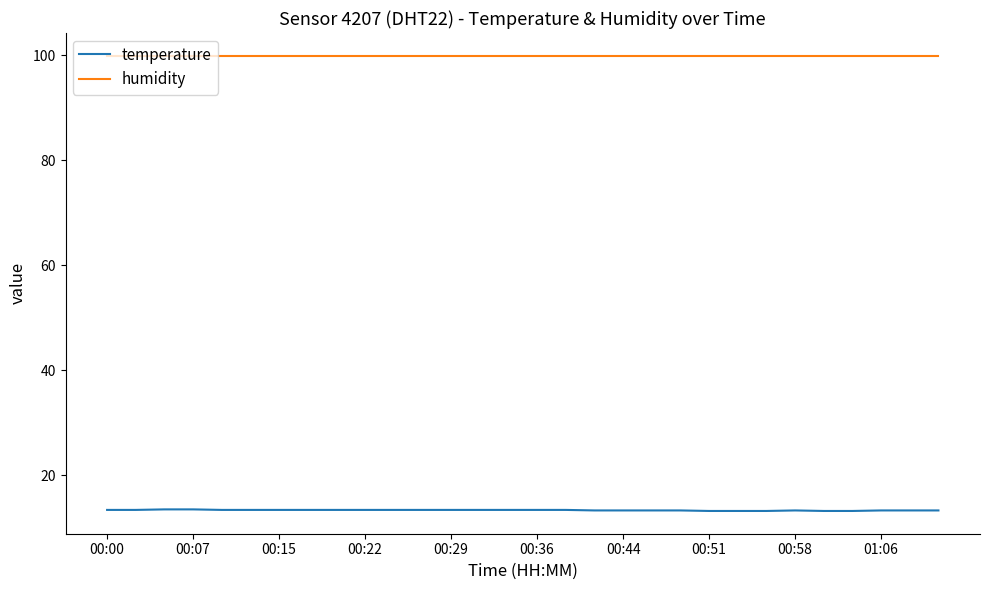

List the series in order of their peak value, highest first.

humidity, temperature